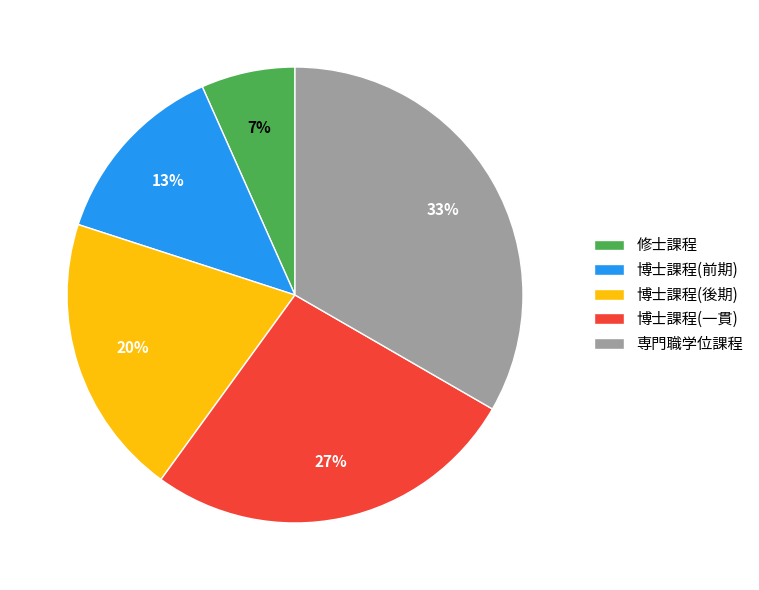

What percentage is the 博士課程(後期) slice, to the nearest percent?

20%